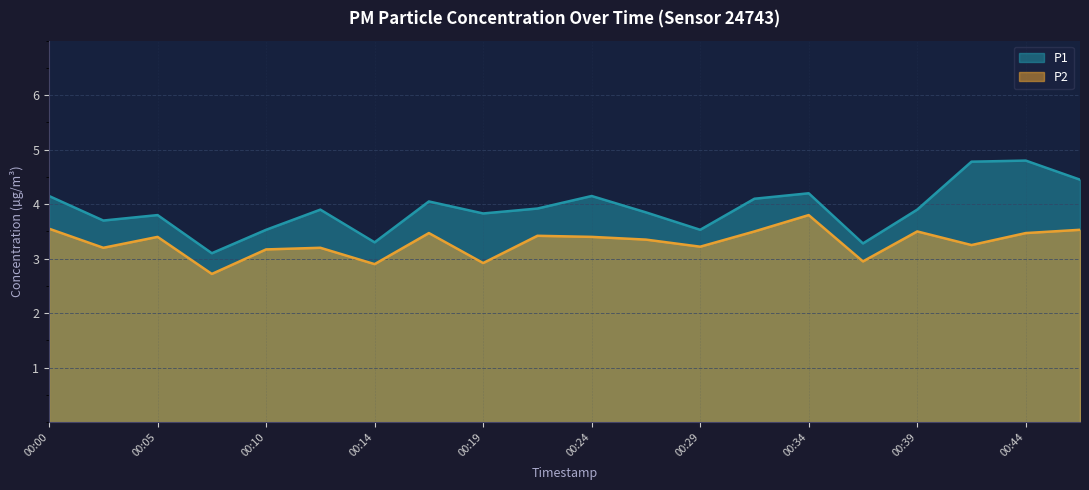

What is the sum of the P2 values at 00:22 and 00:24?

6.8